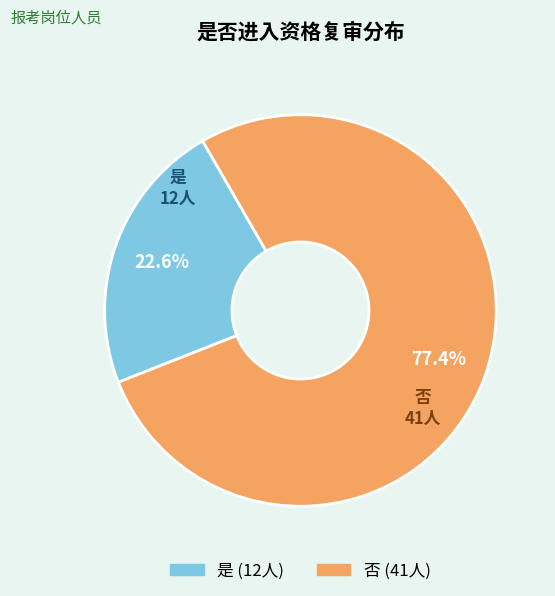

To the nearest percent, what portion does 是 represent?

23%